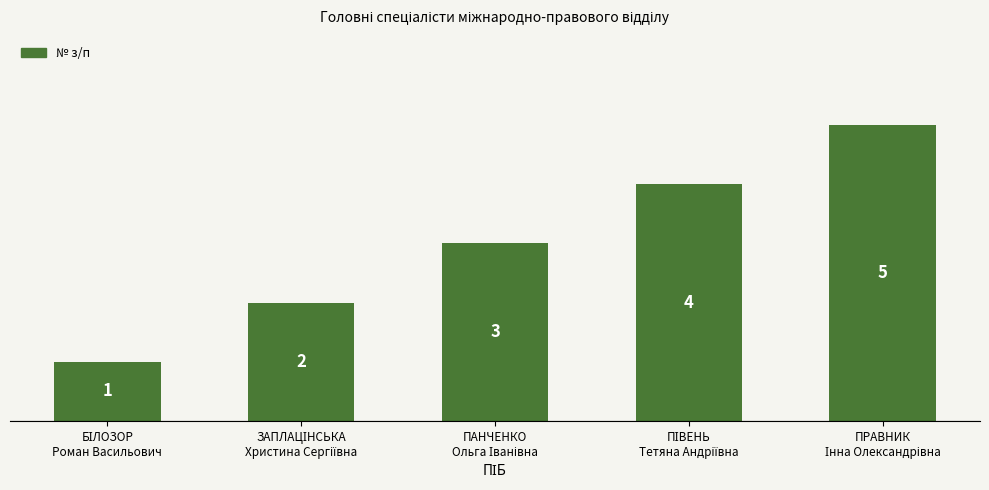

What is the sum of all values?

15